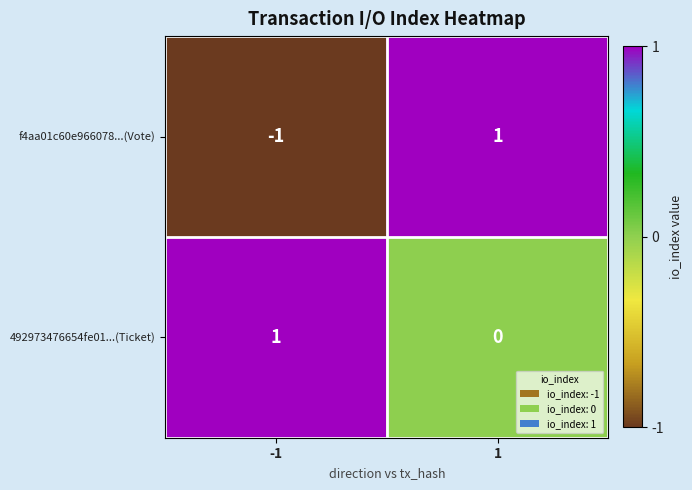

Rank the series by their average value, from lowest to highest.

f4aa01c60e966078...(Vote), 492973476654fe01...(Ticket)